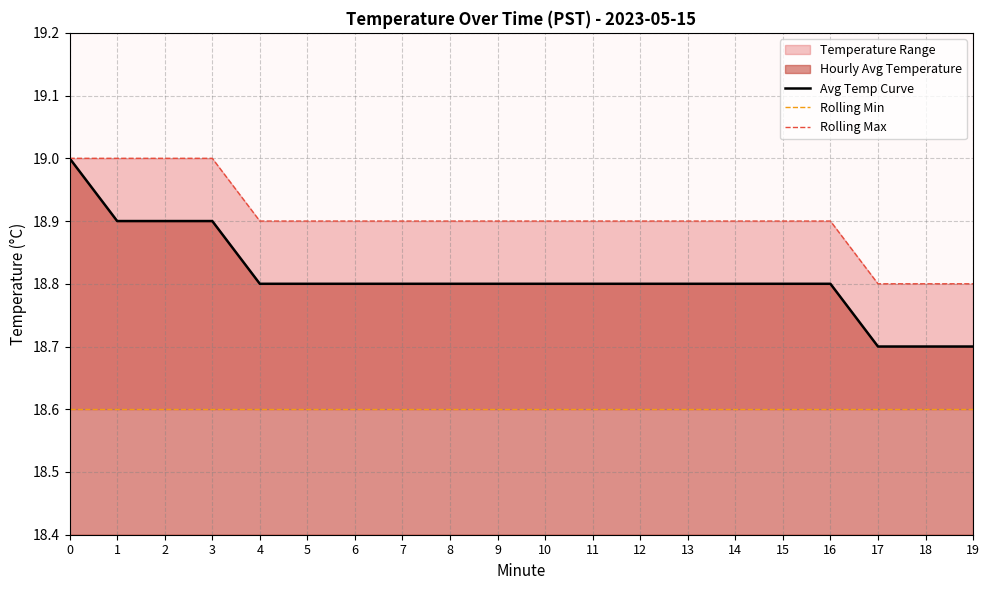

True or false: Avg Temp Curve and Rolling Max intersect in this chart.

False